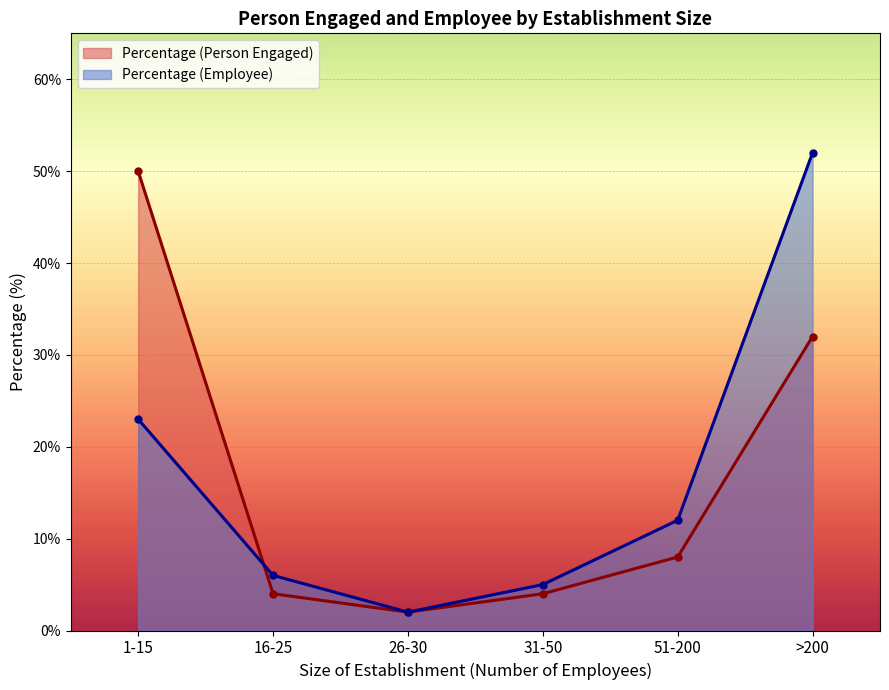

At which label is Percentage (Person Engaged) closest to 26?

>200